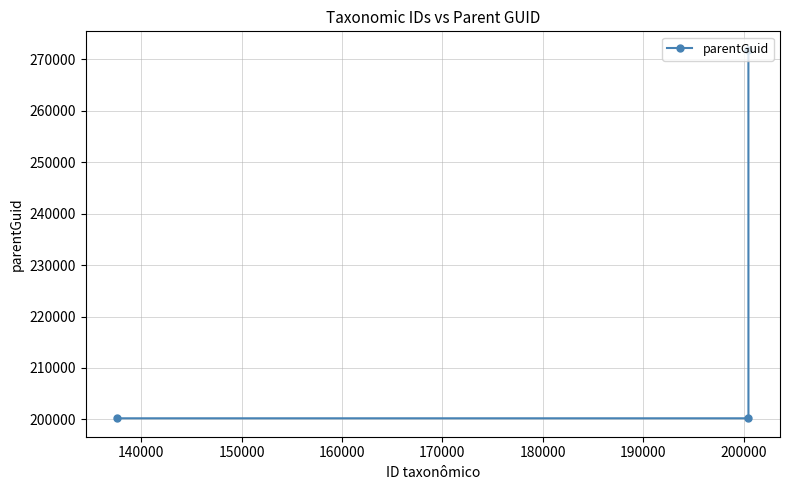

What is the difference between the maximum and minimum values?

71605